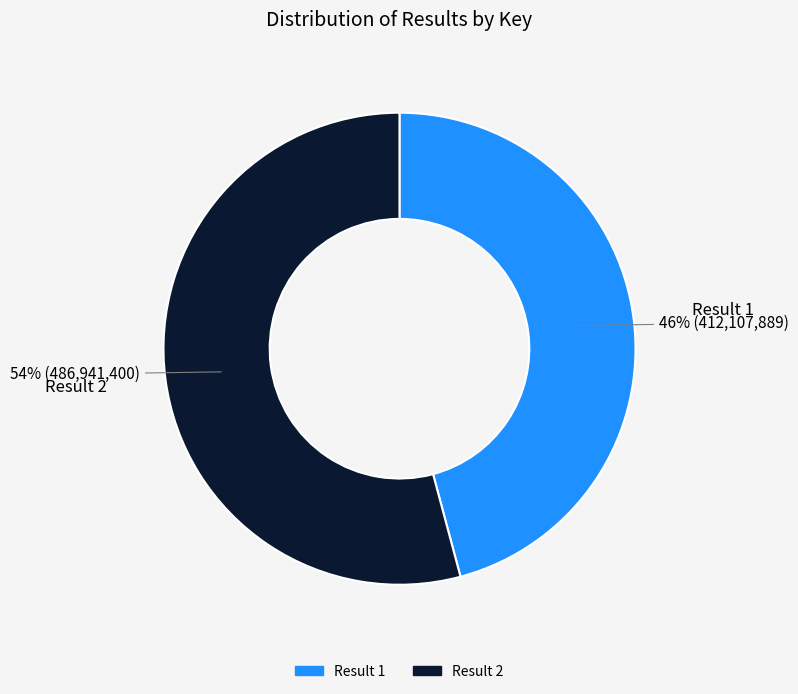

Combined, do Result 2 and Result 1 account for over 50%?

Yes